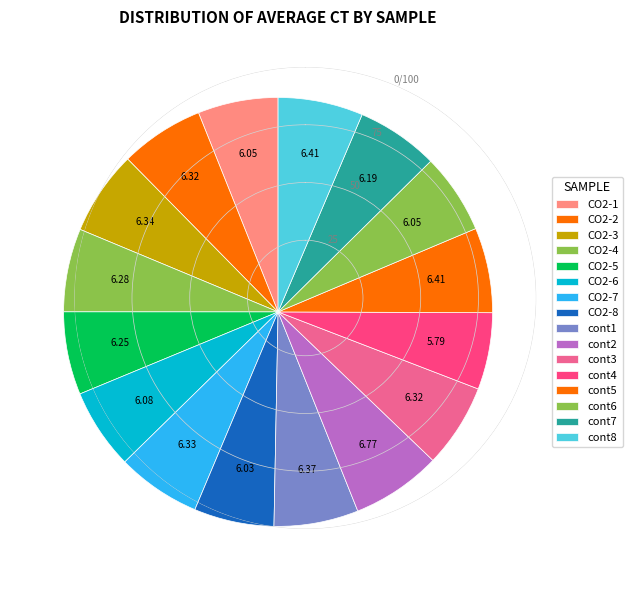

How many segments does this pie chart have?

16